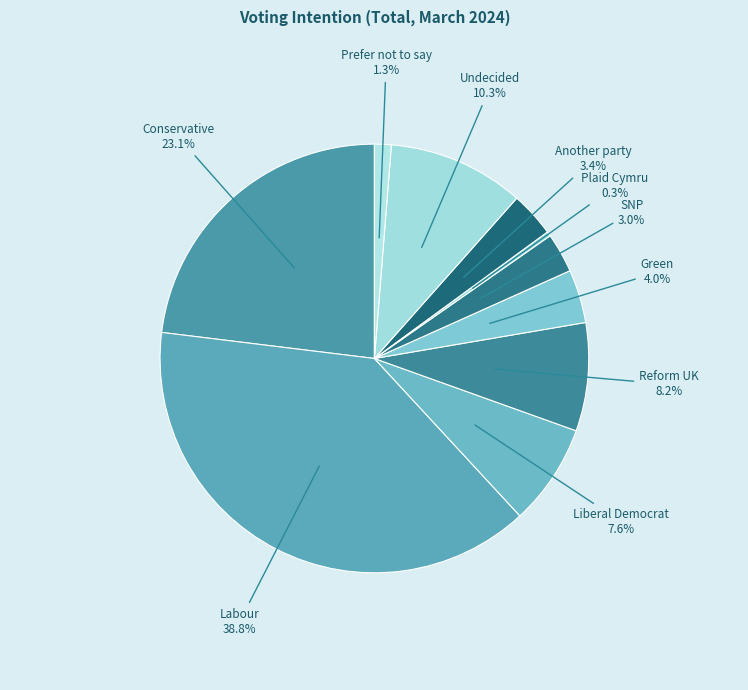

What is the smallest slice in the pie chart?

Plaid Cymru